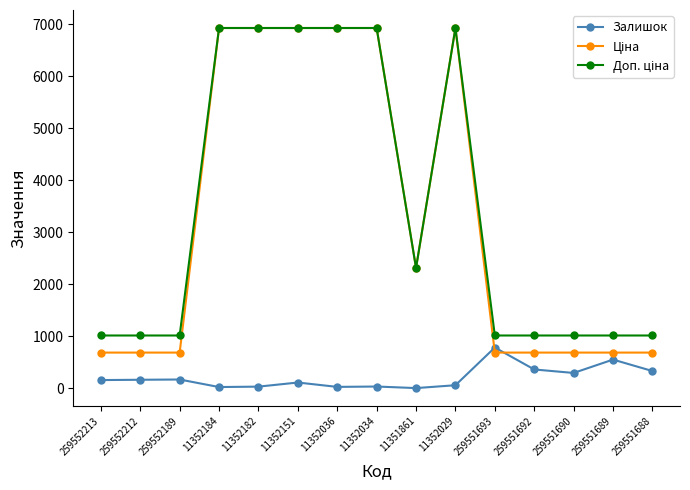

What is the difference between the highest and lowest values at 259552212?

851.2